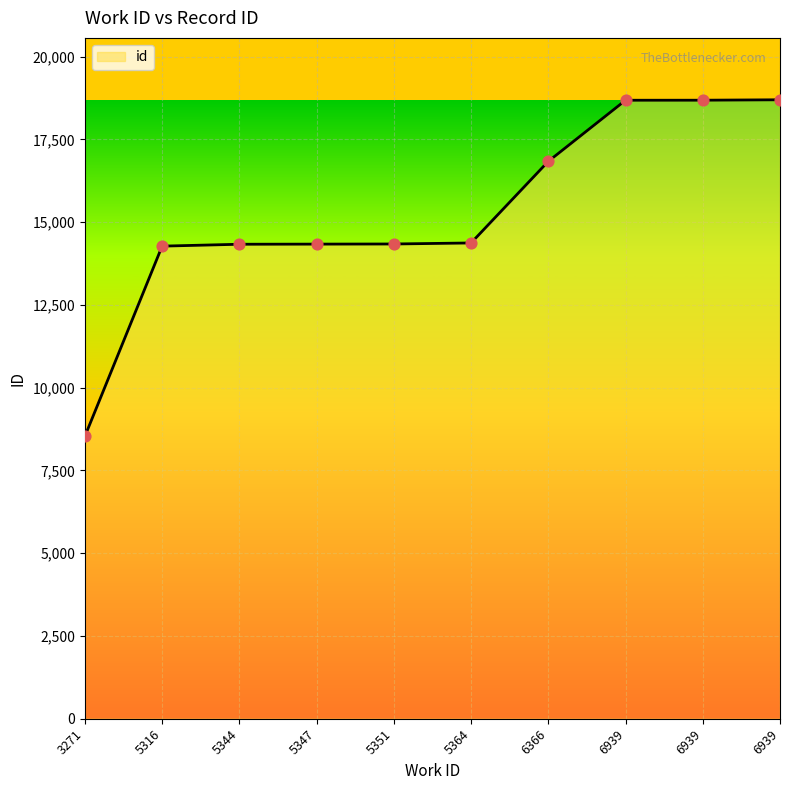

What is the change in value from 6366 to 6939?

+1846